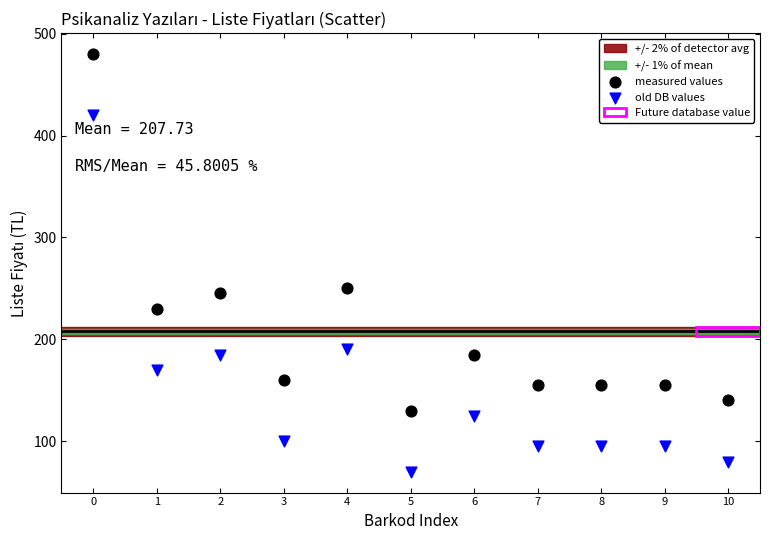

Which series reaches the minimum Y coordinate?

old DB values